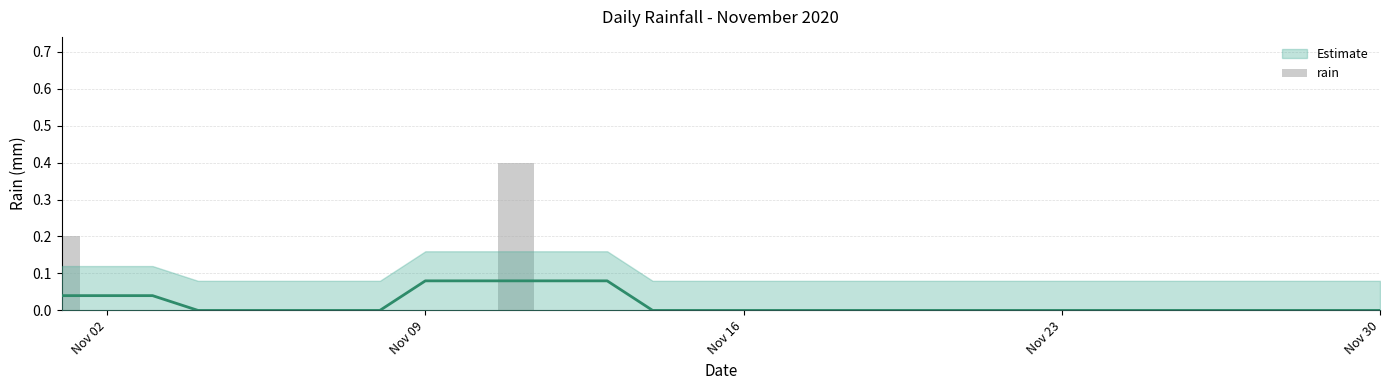

Does the chart contain stacked bars?

No